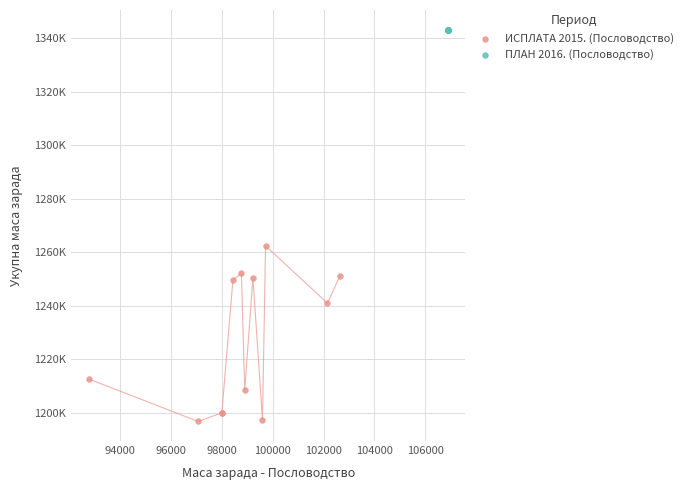

What are all the series names shown in the legend?

ИСПЛАТА 2015. (Пословодство), ПЛАН 2016. (Пословодство)